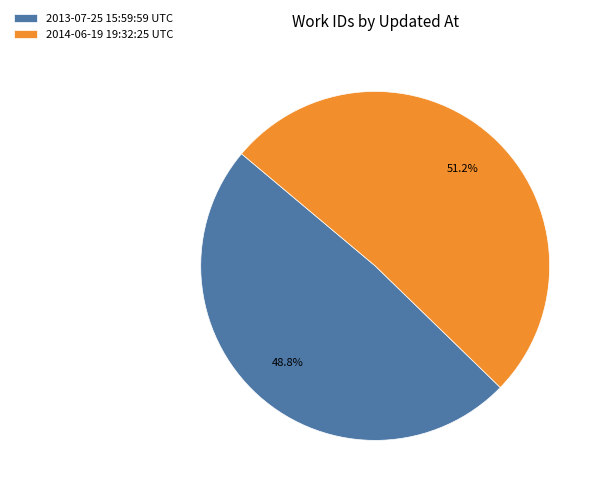

Does 2014-06-19 19:32:25 UTC account for over 50% of the chart?

Yes